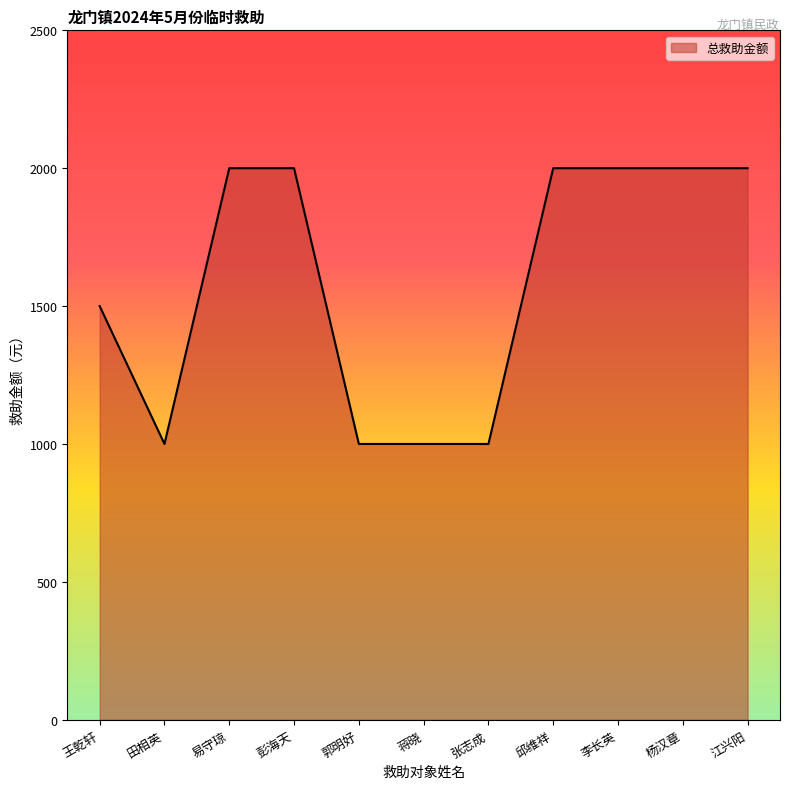

What is the greatest value displayed?

2000